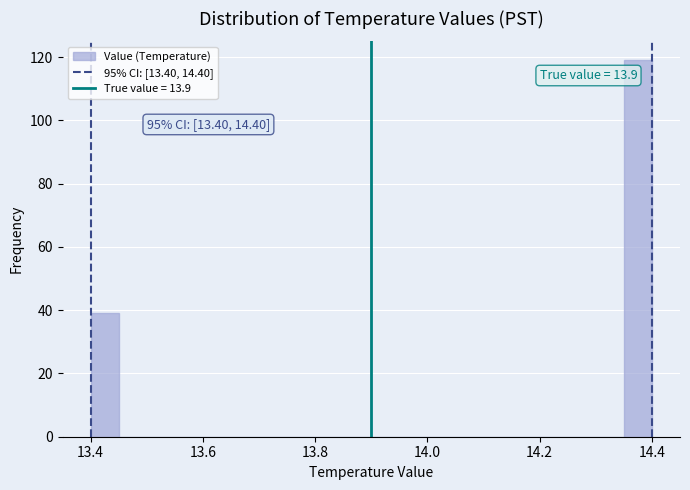

Read against the x-axis, roughly where is the centre of the tallest bar?

14.38